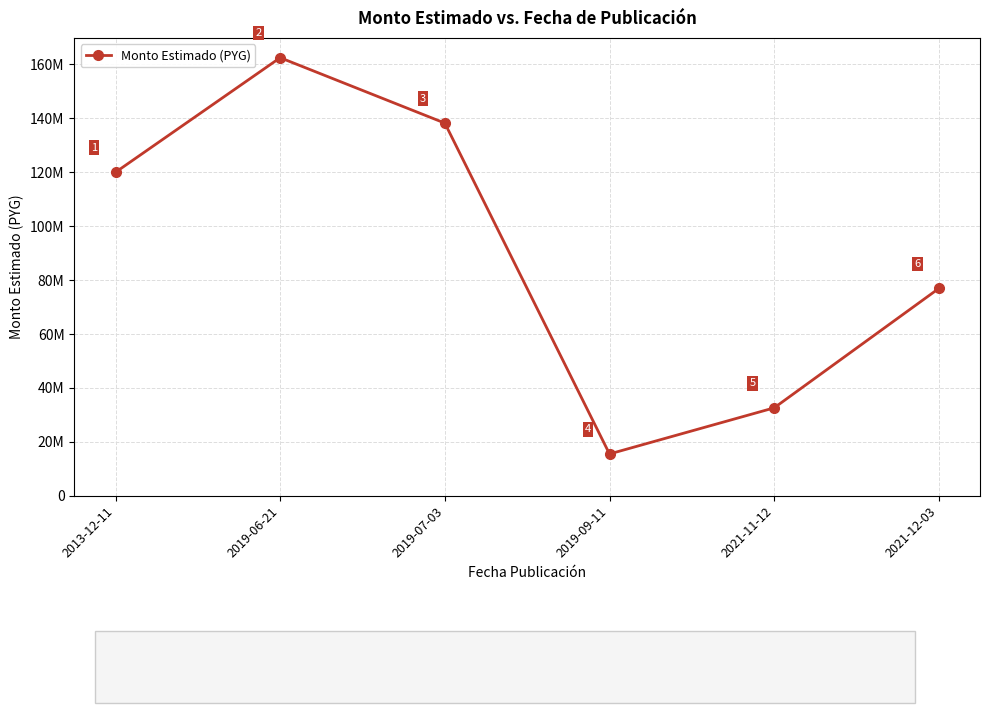

Is this an area chart (filled region under the line)?

No